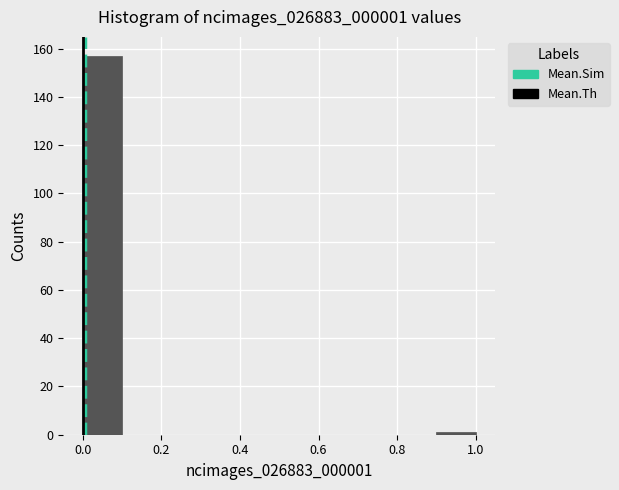

Reading left to right, list every bar in this chart as the range it spans on the x-axis followed by its height. The values are not printed on the chart, so give them approximately, as read against the axis.

0.0 to 0.1: 158
0.1 to 0.2: 0
0.2 to 0.3: 0
0.3 to 0.4: 0
0.4 to 0.5: 0
0.5 to 0.6: 0
0.6 to 0.7: 0
0.7 to 0.8: 0
0.8 to 0.9: 0
0.9 to 1.0: under 2